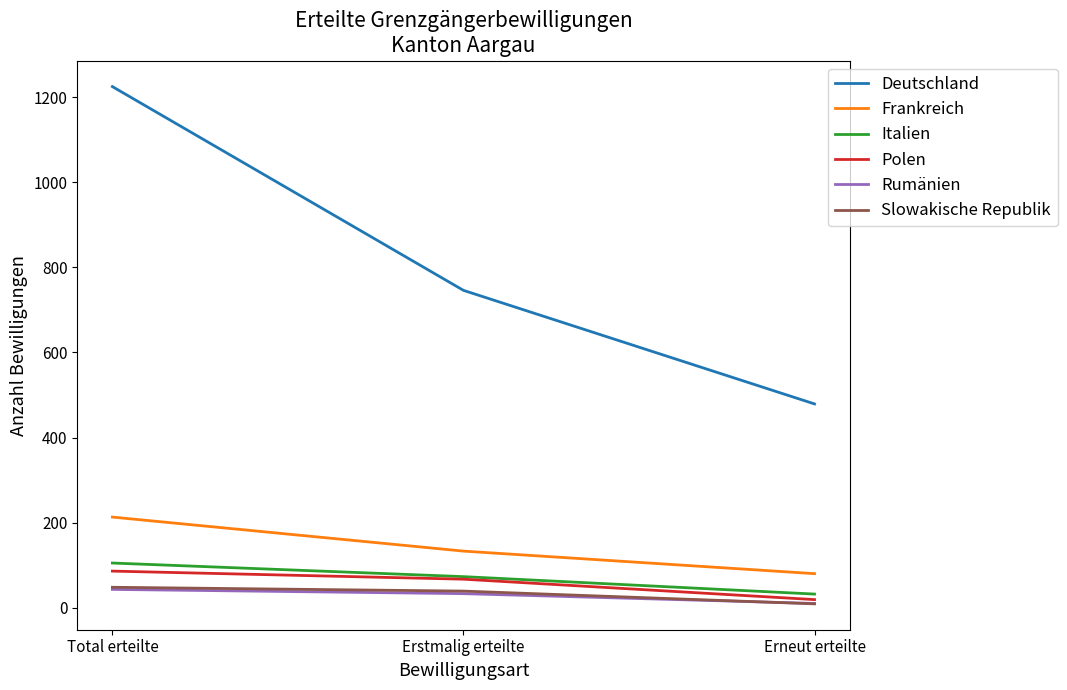

What is the lowest value of the Frankreich series?

80